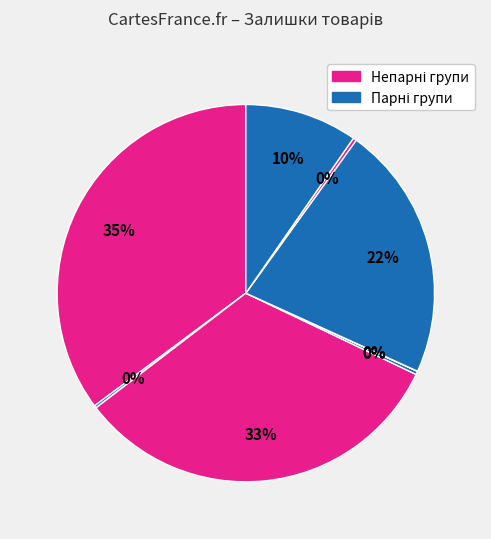

Which slice is the smallest?

Панель Alvic 18 мм. Мінерва